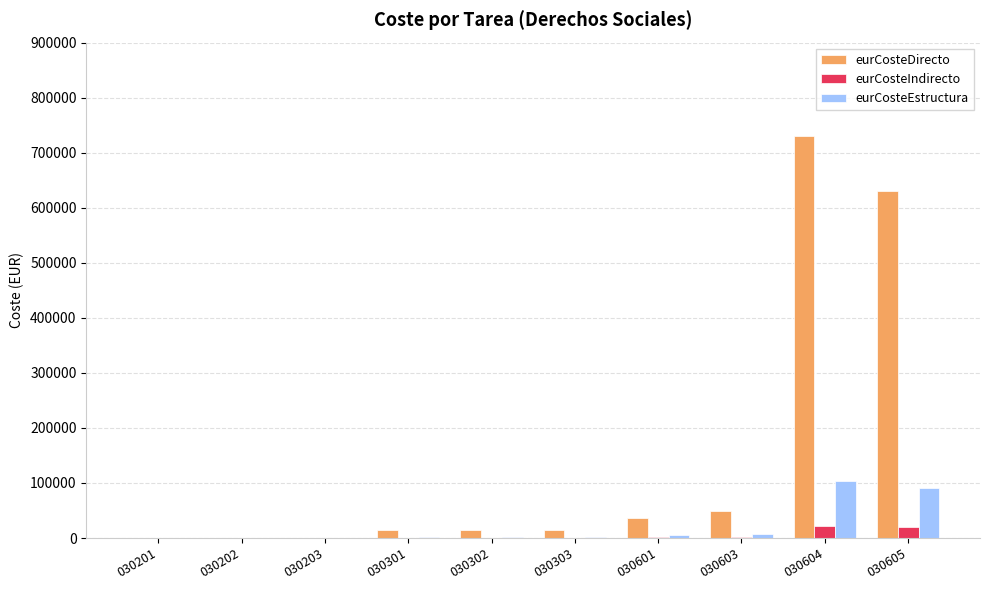

Are the bars grouped side by side (vs. stacked)?

Yes